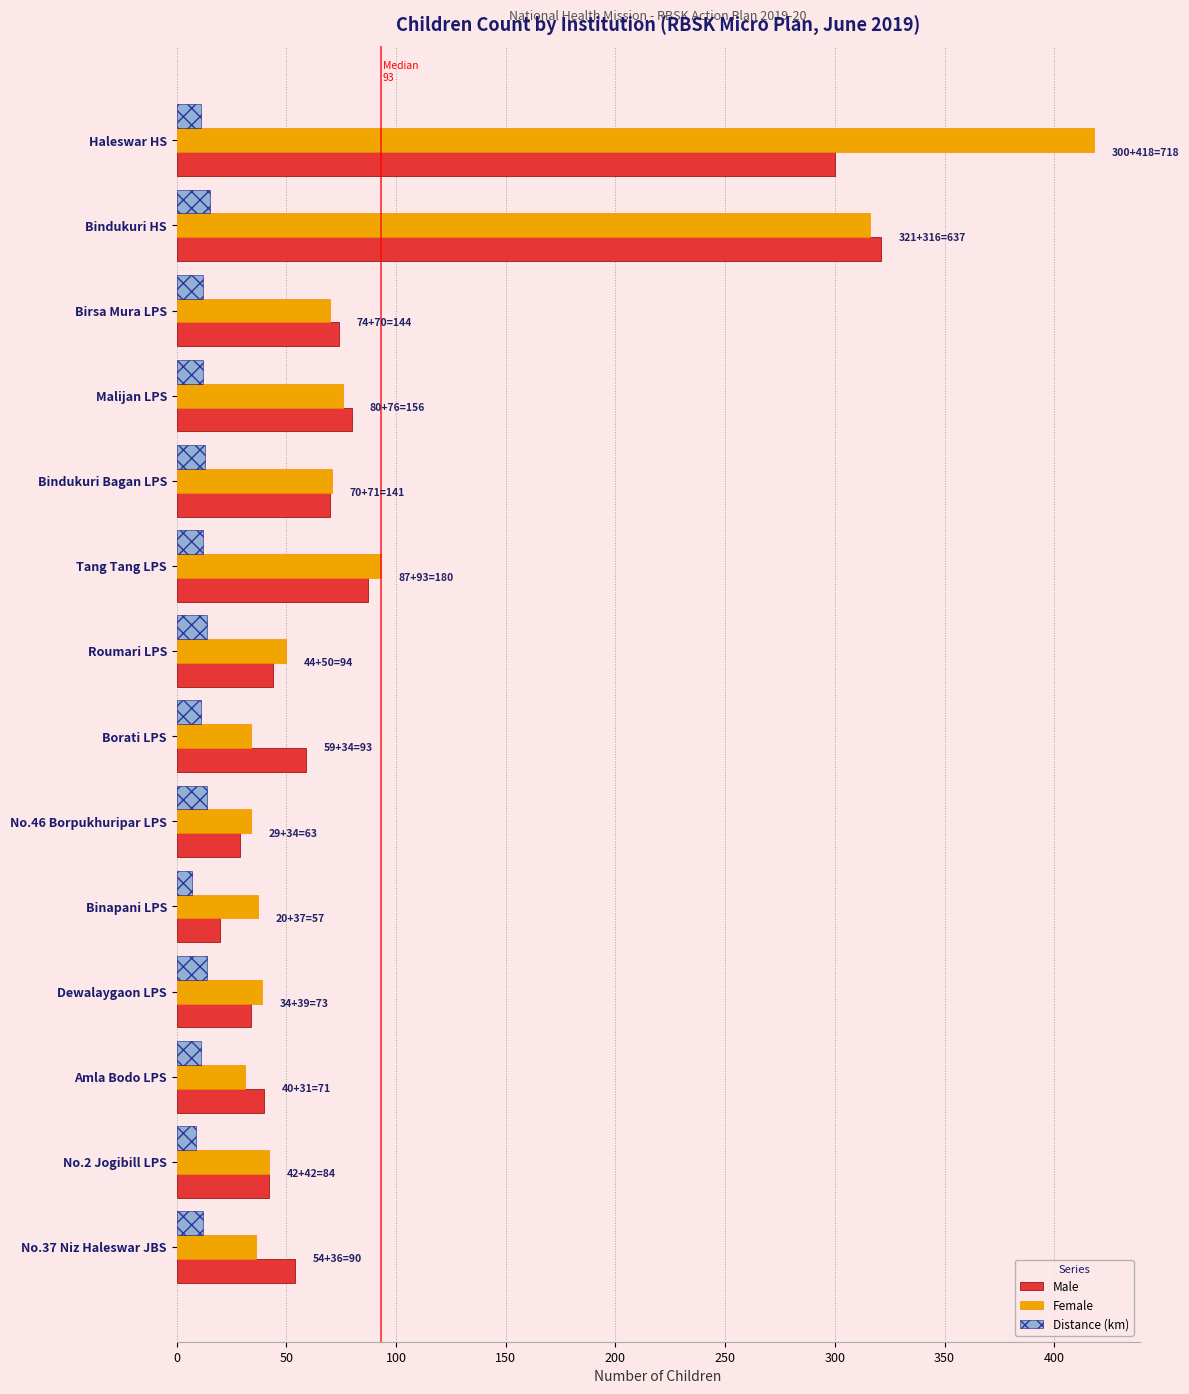

Which series has the widest spread of values?

Female